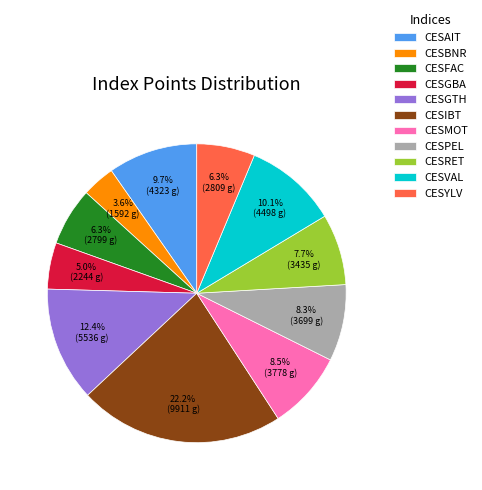

What is the ratio of the value at CESPEL to the value at CESGTH?

0.7